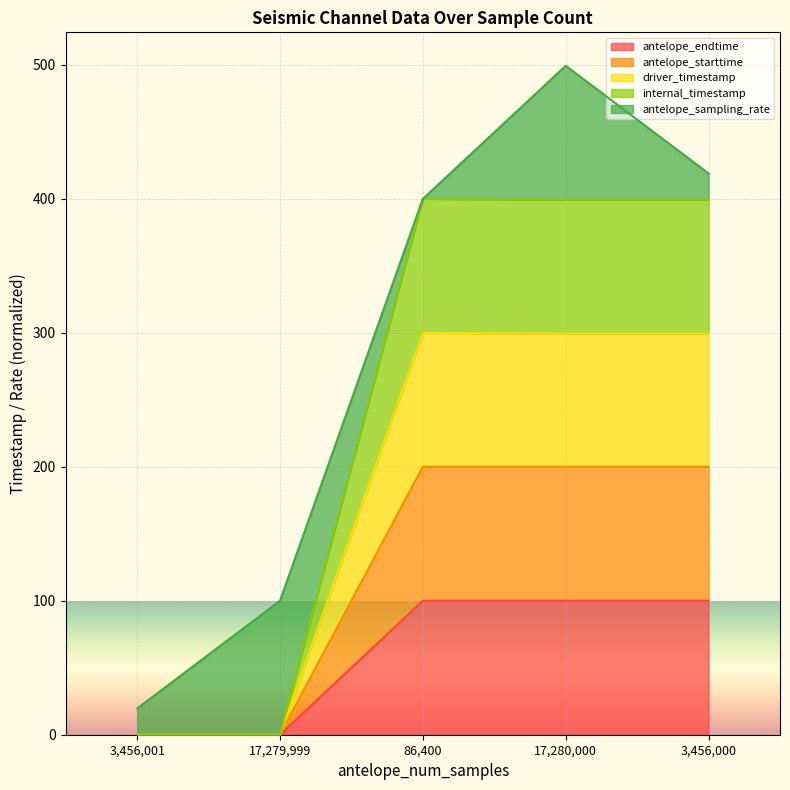

True or false: antelope_starttime and internal_timestamp cross at least once.

False